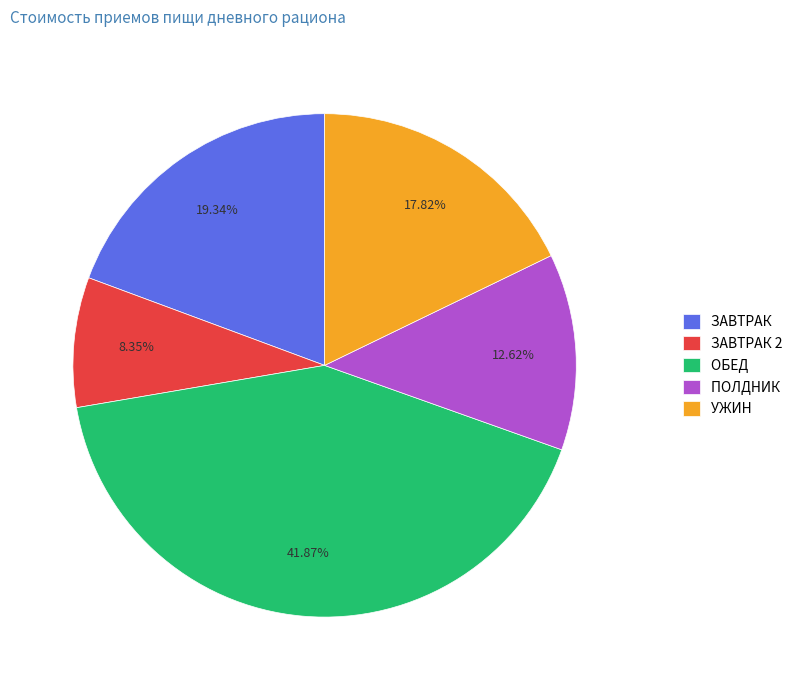

What is the smallest slice in the pie chart?

ЗАВТРАК 2